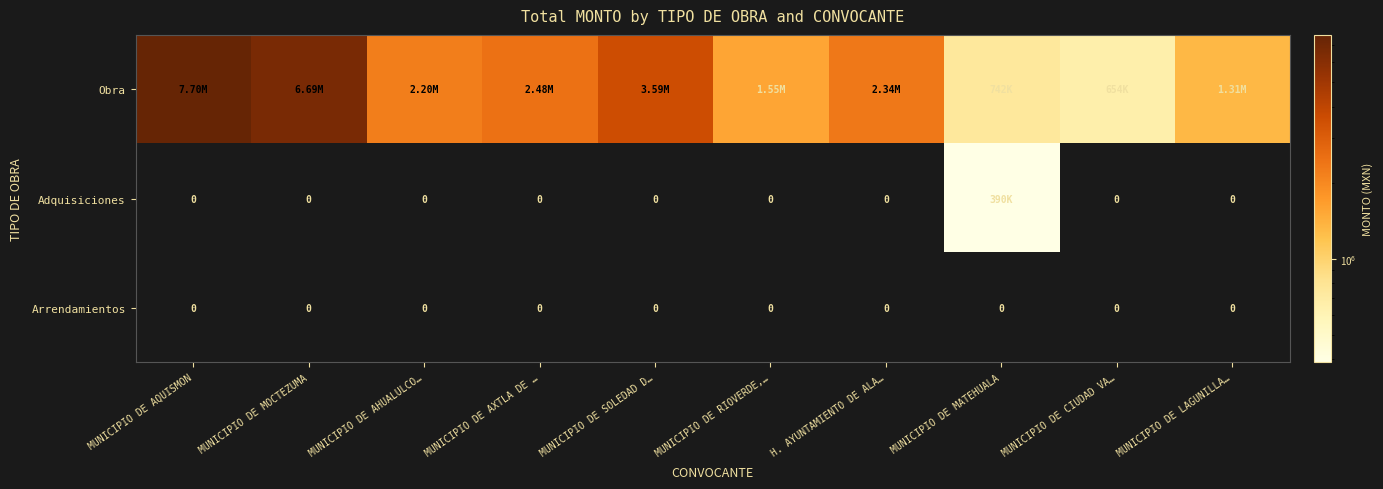

How many series are shown in this chart?

3